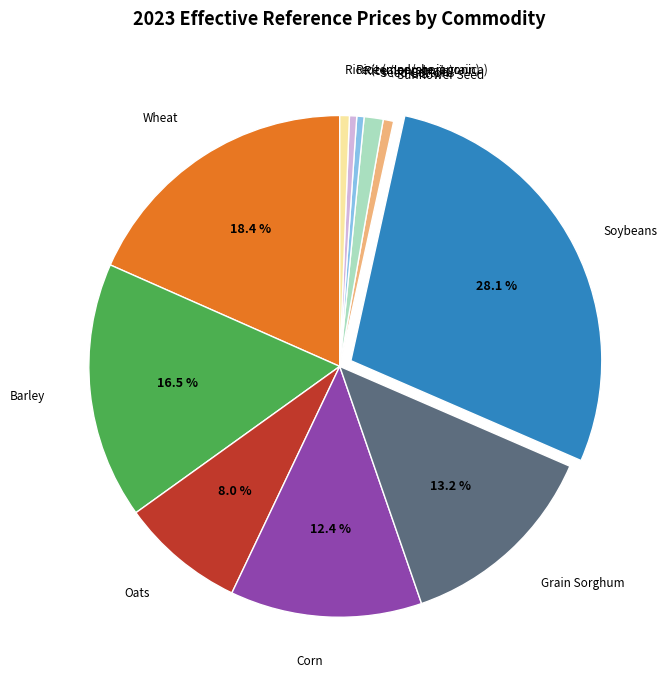

Does any single category account for the majority?

No